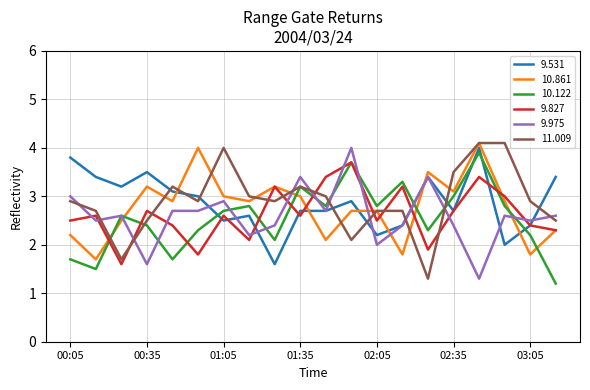

True or false: 9.827 and 11.009 intersect in this chart.

True